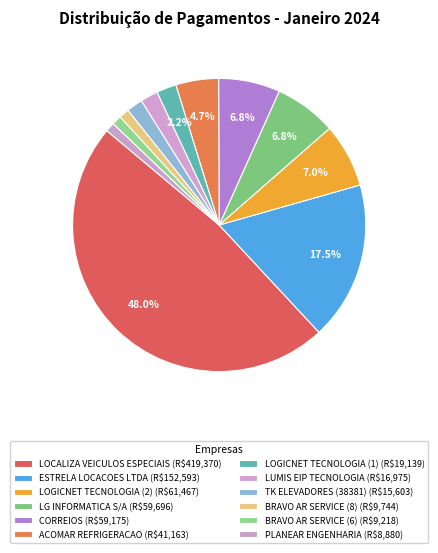

To the nearest percent, what percentage of the pie is LG INFORMATICA S/A?

7%